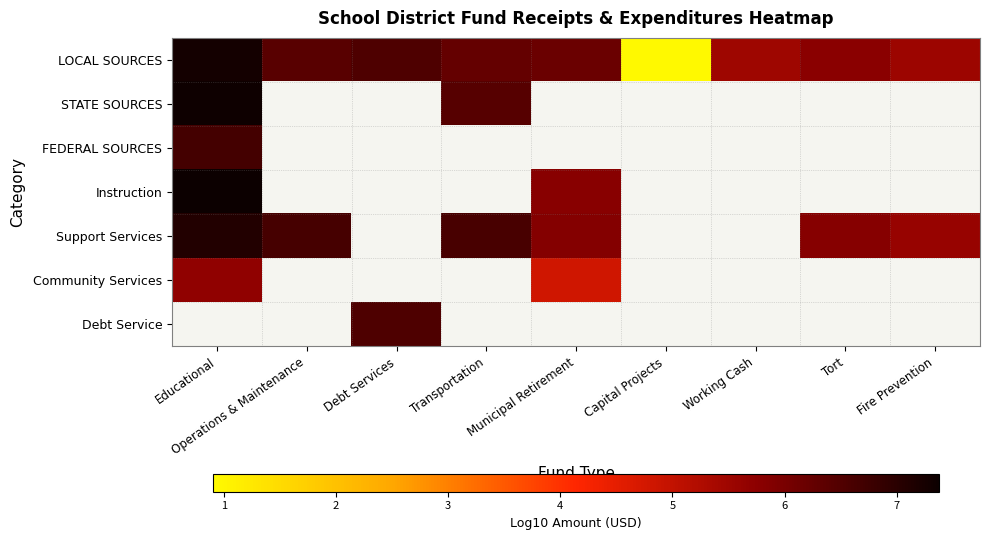

List the labels in order of LOCAL SOURCES value, smallest first.

Capital Projects, Working Cash, Fire Prevention, Tort, Municipal Retirement, Transportation, Operations & Maintenance, Debt Services, Educational